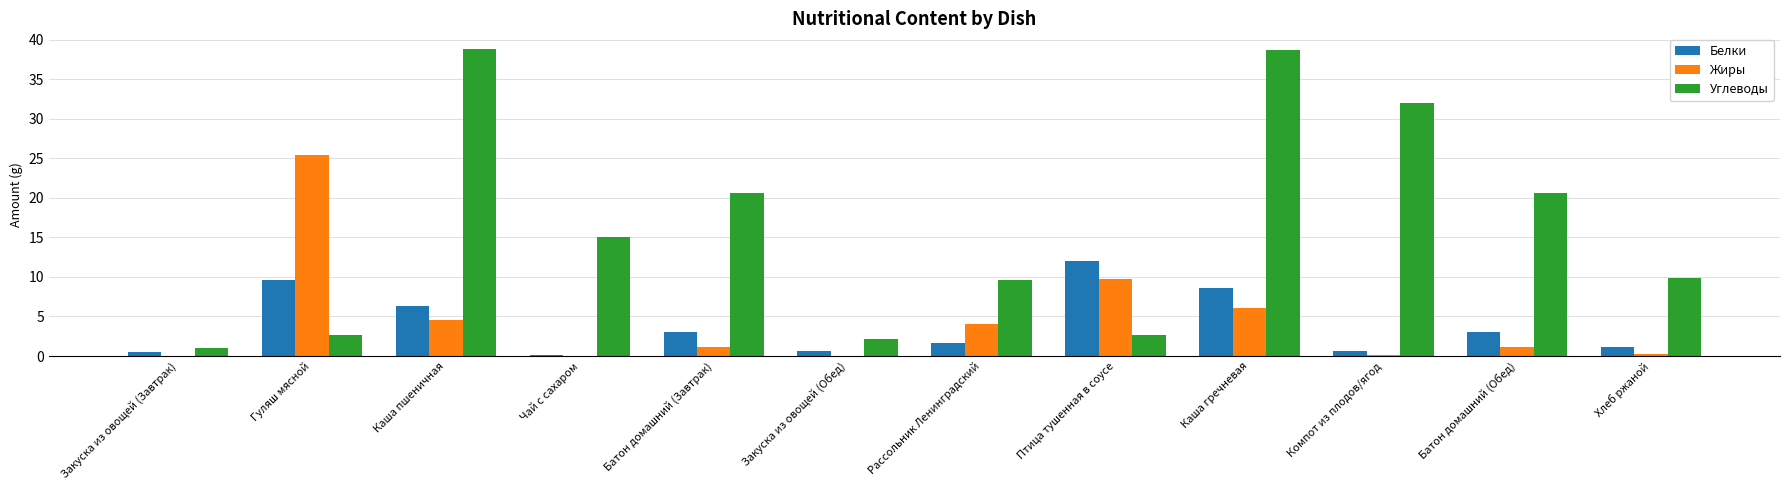

Between Закуска из овощей (Завтрак) and Каша пшеничная, which series saw the biggest shift?

Углеводы